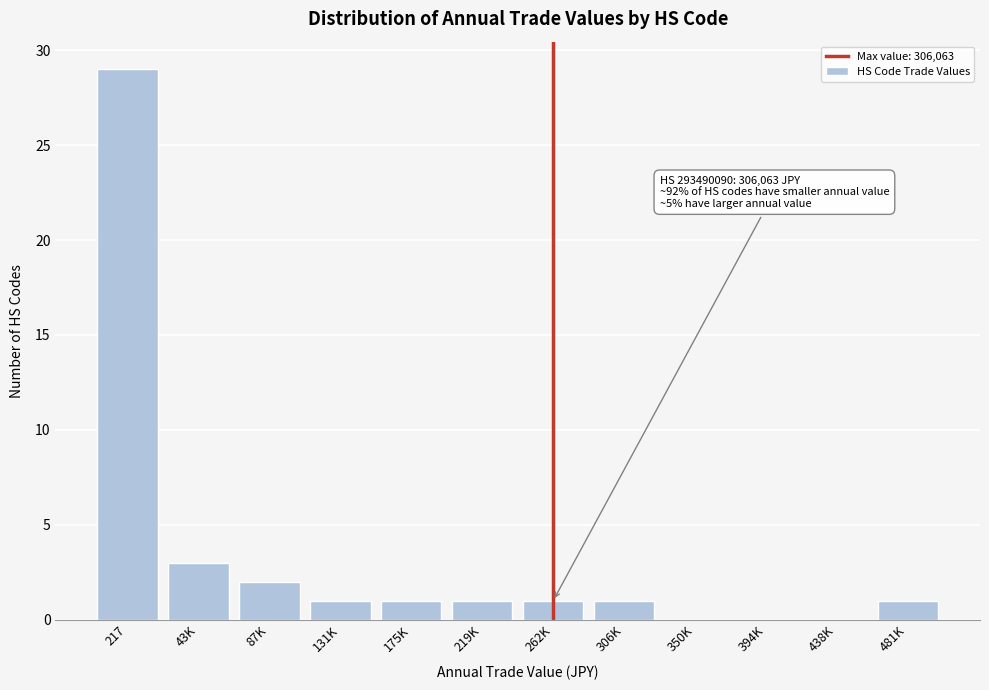

Reading right to left, list all the values displayed in this chart.

481K=1	438K=0	394K=0	350K=0	306K=1	262K=1	219K=1	175K=1	131K=1	87K=2	43K=3	217=29